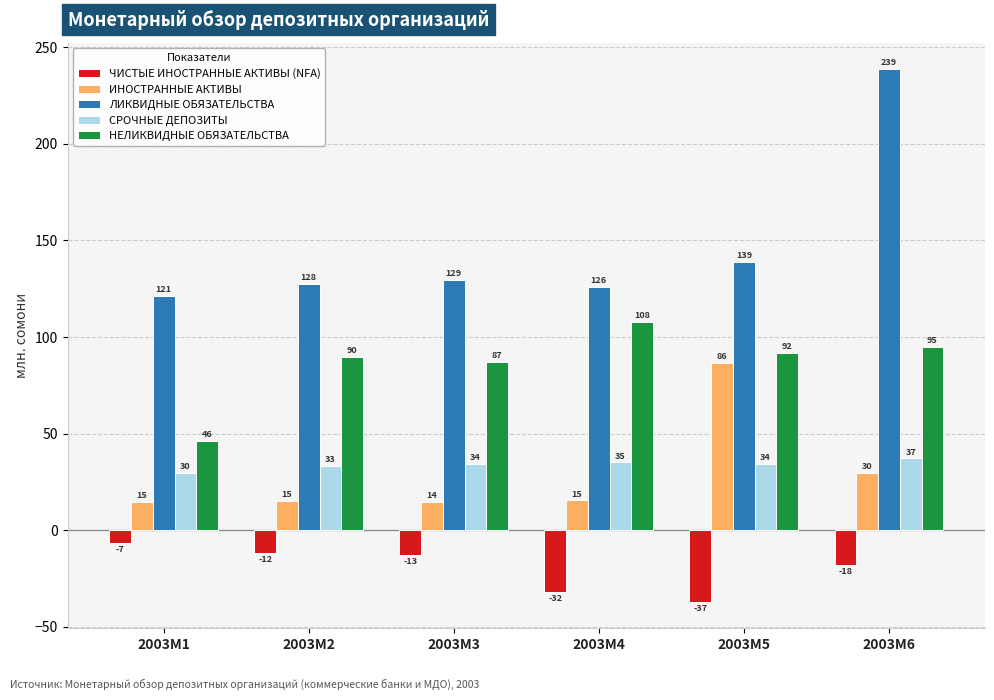

Rank the series at 2003M4 from lowest to highest value.

ЧИСТЫЕ ИНОСТРАННЫЕ АКТИВЫ (NFA), ИНОСТРАННЫЕ АКТИВЫ, СРОЧНЫЕ ДЕПОЗИТЫ, НЕЛИКВИДНЫЕ ОБЯЗАТЕЛЬСТВА, ЛИКВИДНЫЕ ОБЯЗАТЕЛЬСТВА